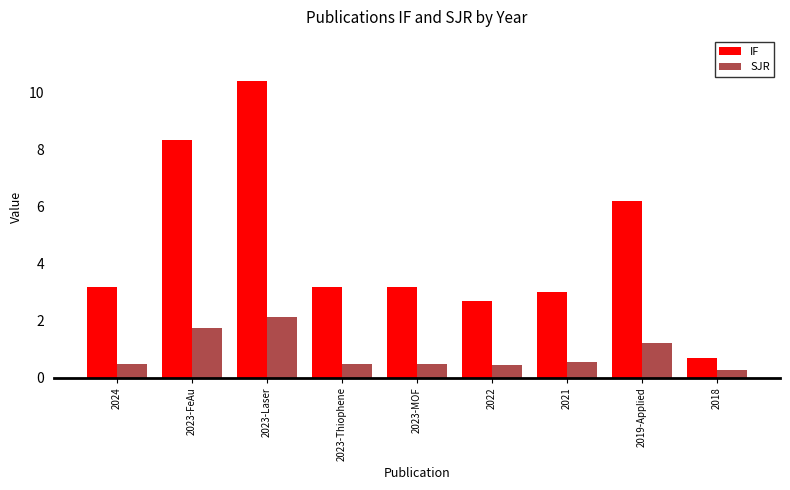

Which series has the largest range (max minus min)?

IF